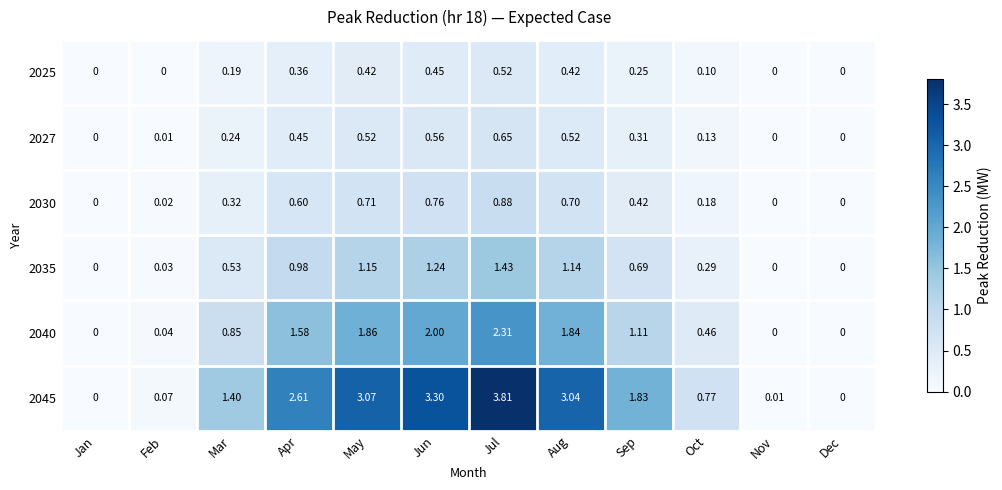

At which category is the sum across all series the highest?

Jul